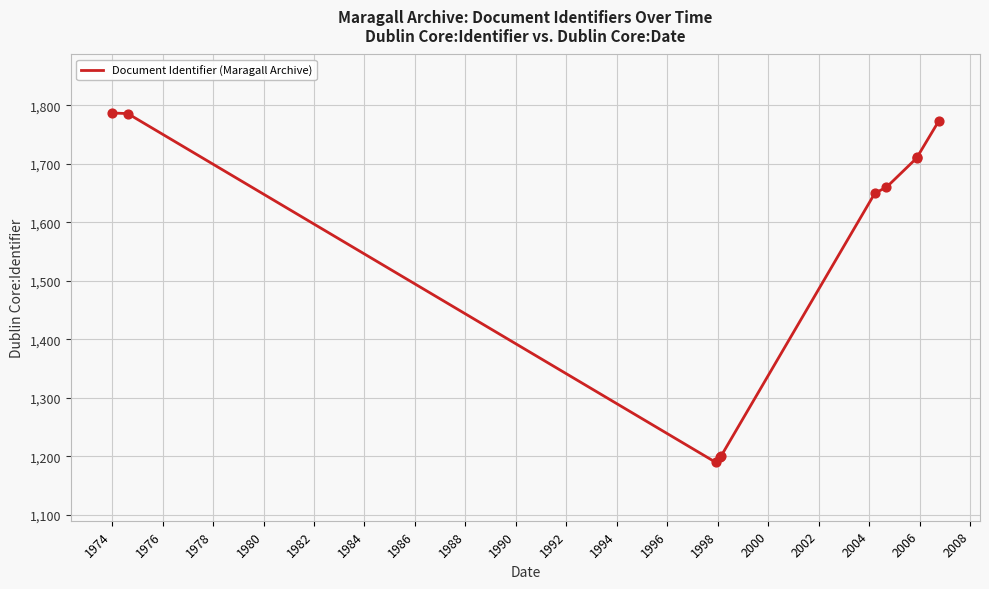

What is the difference between the maximum and minimum values?

597